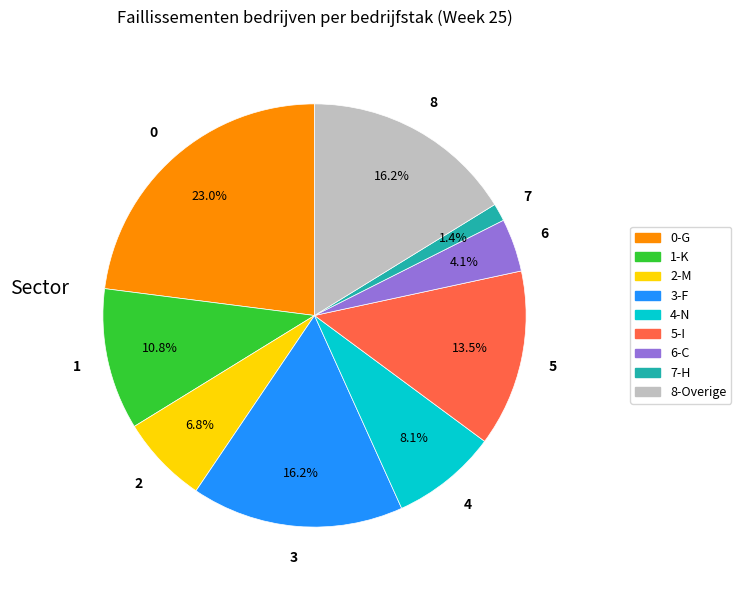

Is there any slice that represents more than half of the pie?

No